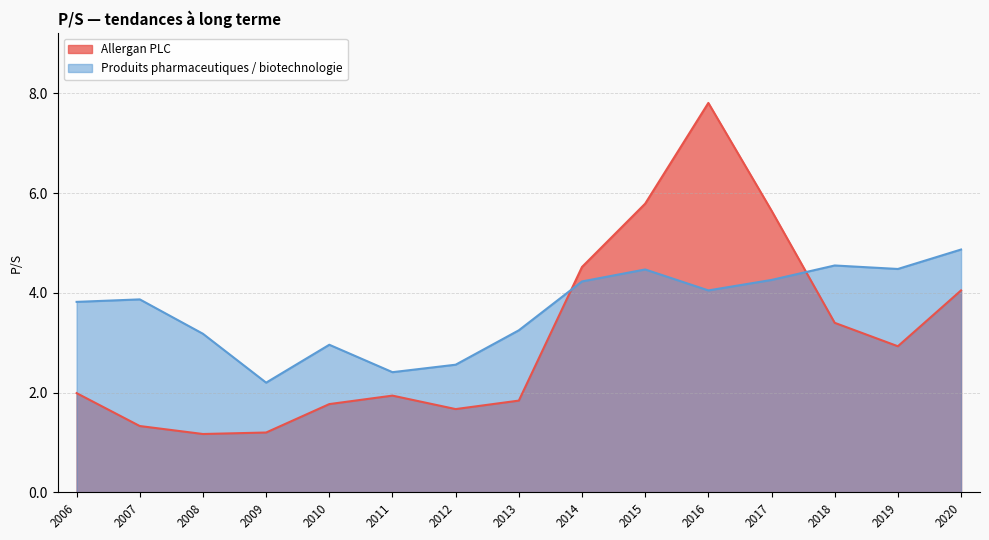

What is the approximate value of Allergan PLC at 2009?

1.2